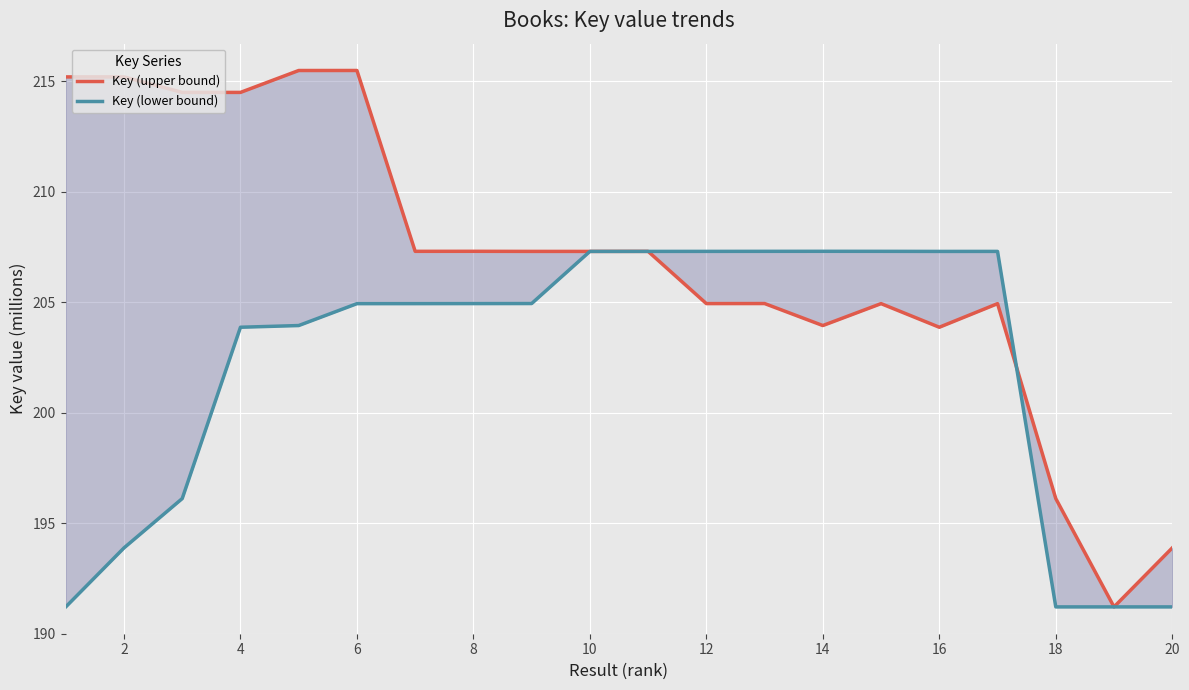

Is the value of Key (lower bound) at 0 greater than the value of Key (upper bound) at 8?

No